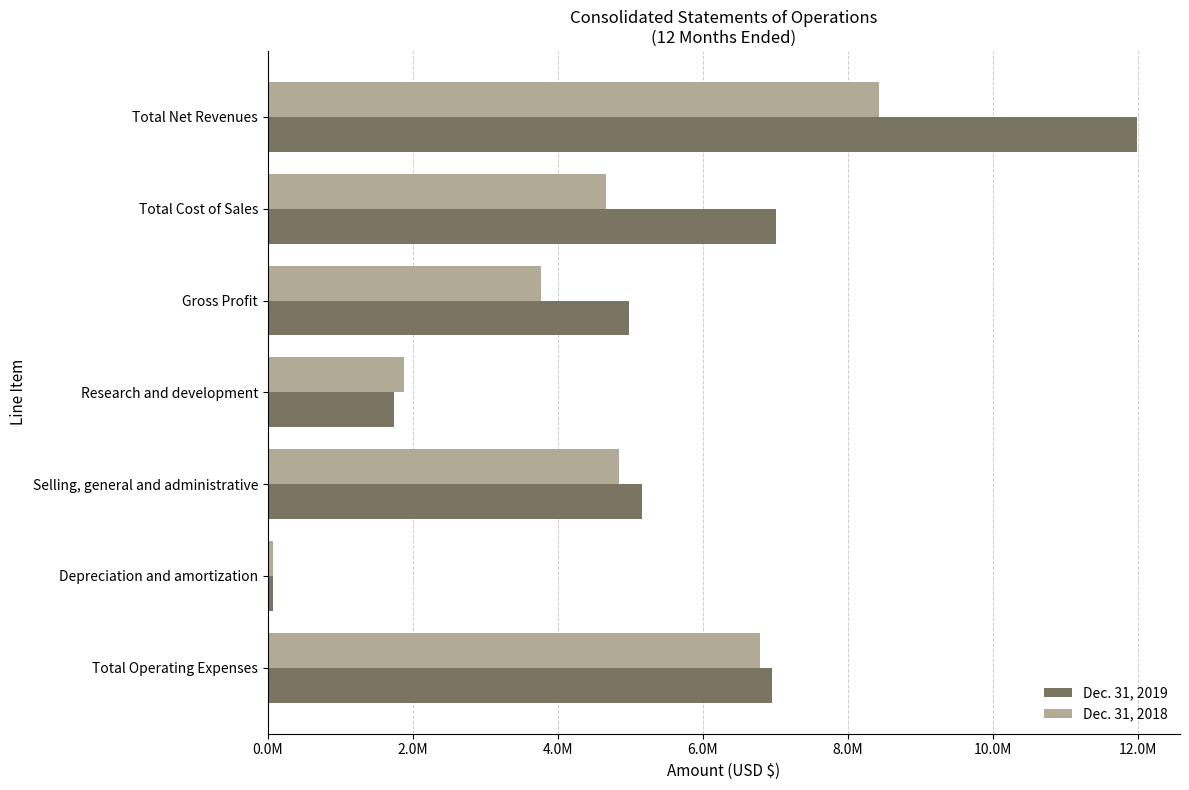

What are all the series names shown in the legend?

Dec. 31, 2019, Dec. 31, 2018